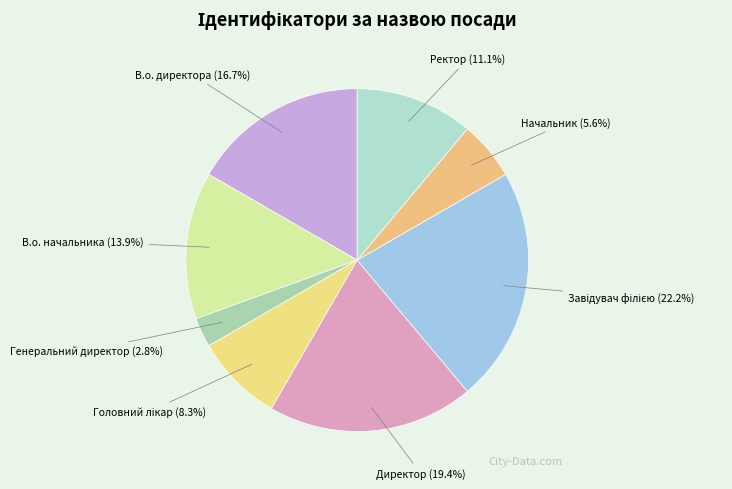

Which has a higher value, В.о. директора or Ректор?

В.о. директора